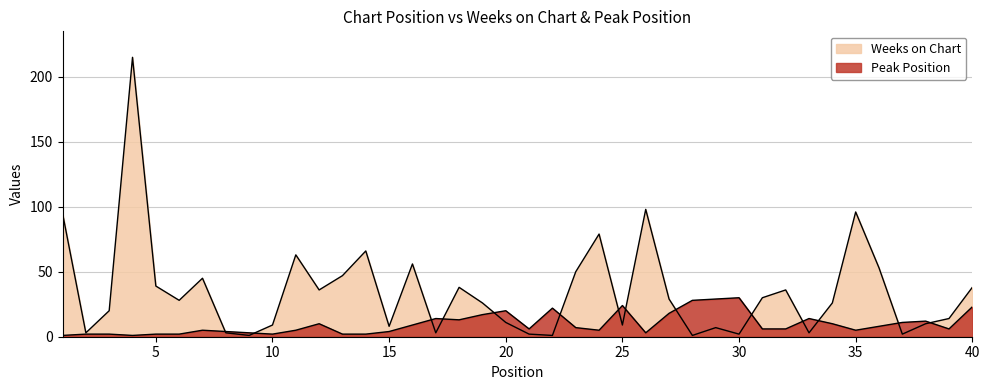

Reading left to right, transcribe all the data shown in this chart.

Weeks on Chart: 95	3	20	215	39	28	45	3	1	9	63	36	47	66	8	56	3	38	26	11	2	1	50	79	9	98	29	1	7	2	30	36	3	26	96	53	2	10	14	38
Peak Position: 1	2	2	1	2	2	5	4	3	2	5	10	2	2	4	9	14	13	17	20	6	22	7	5	24	3	18	28	29	30	6	6	14	10	5	8	11	12	6	23